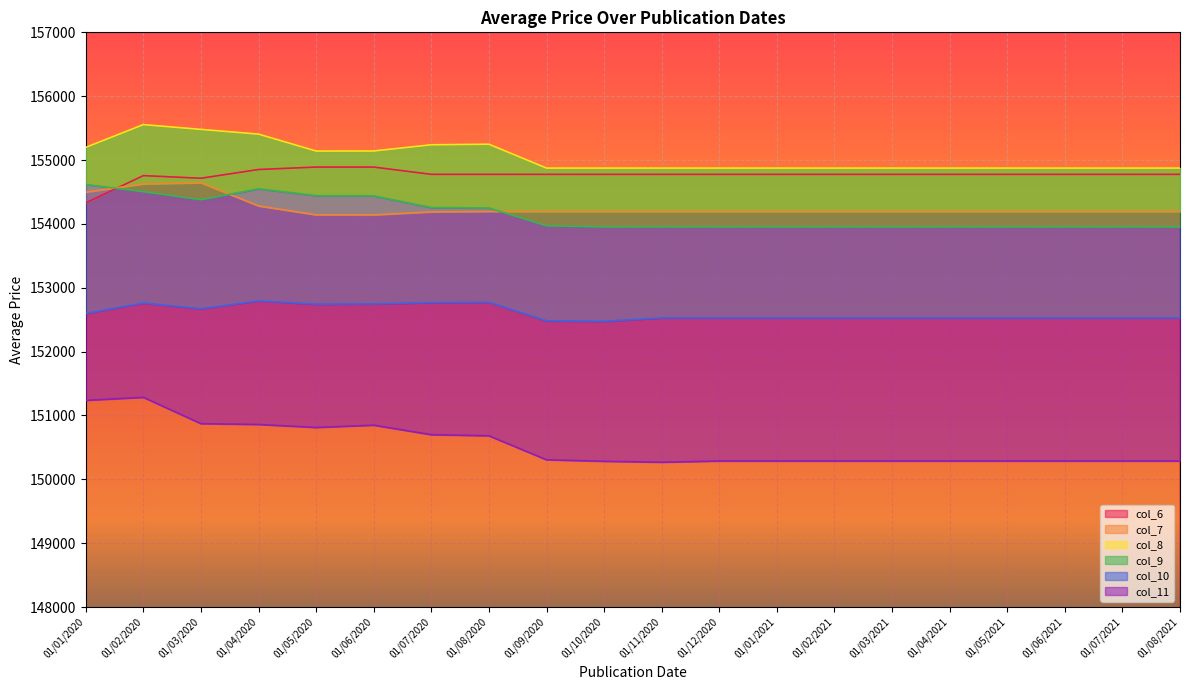

Rank the series by their maximum value, from lowest to highest.

col_11, col_10, col_9, col_7, col_6, col_8